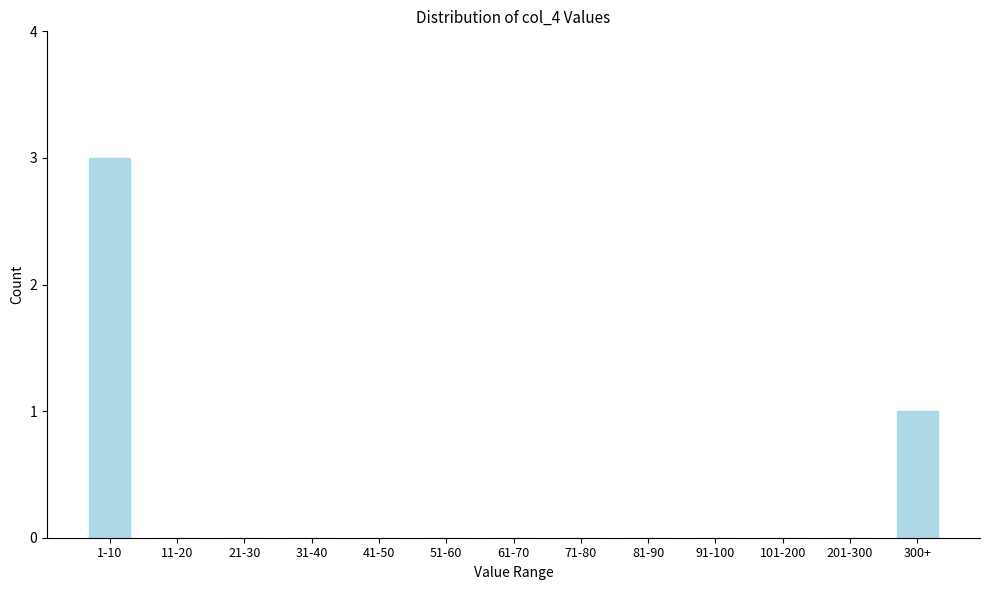

Reading left to right, transcribe all the data shown in this chart.

1-10=3	11-20=0	21-30=0	31-40=0	41-50=0	51-60=0	61-70=0	71-80=0	81-90=0	91-100=0	101-200=0	201-300=0	300+=1